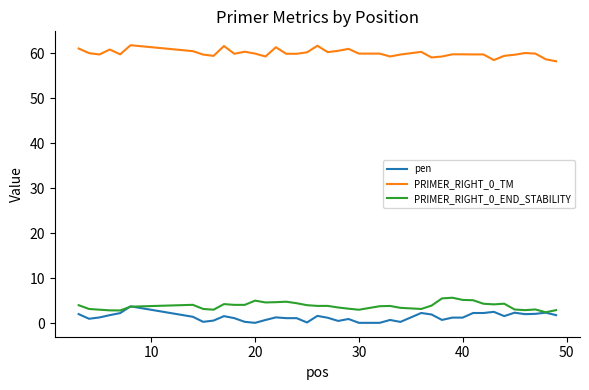

Which series has the largest total across all categories?

PRIMER_RIGHT_0_TM